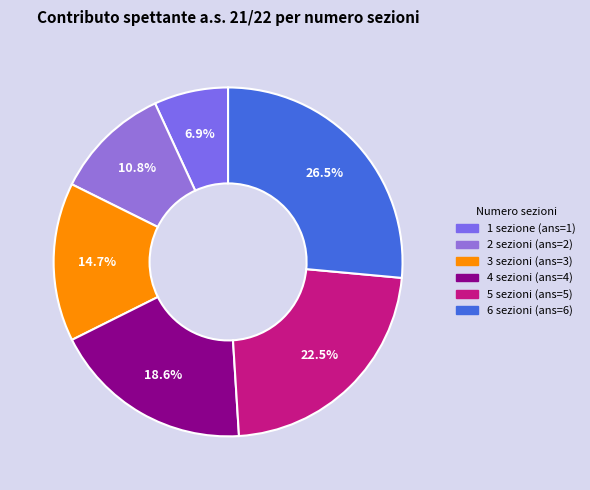

How many slices are in this pie chart?

6